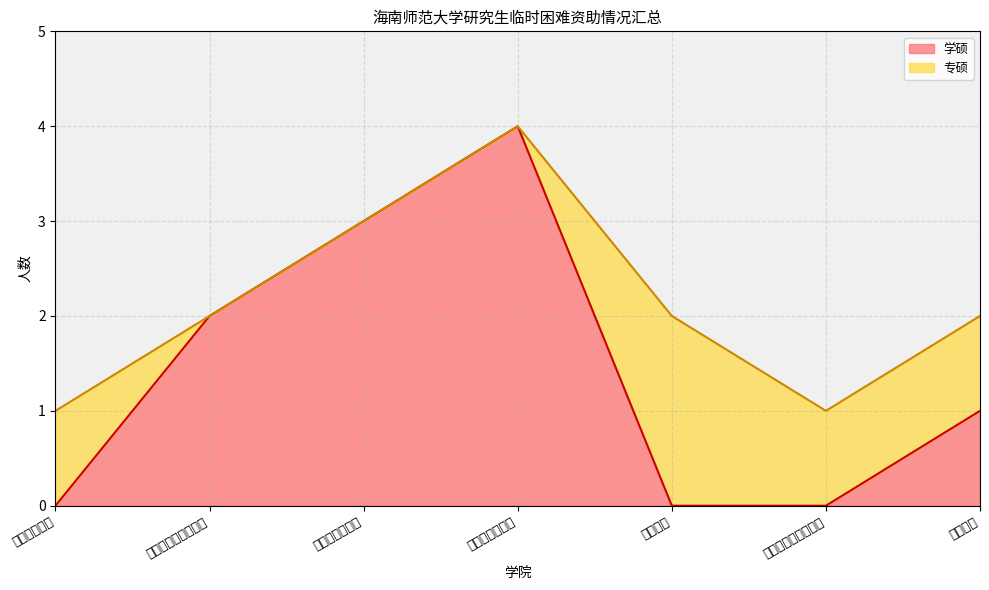

Rank the series by their maximum value, from lowest to highest.

专硕, 学硕